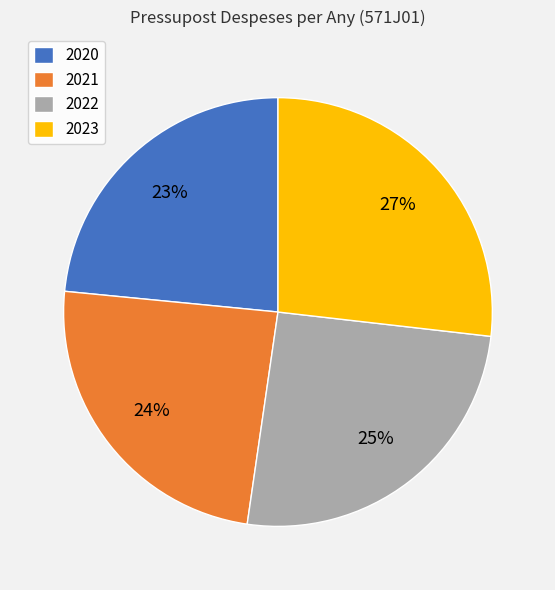

What percentage is the 2023 slice, to the nearest percent?

27%